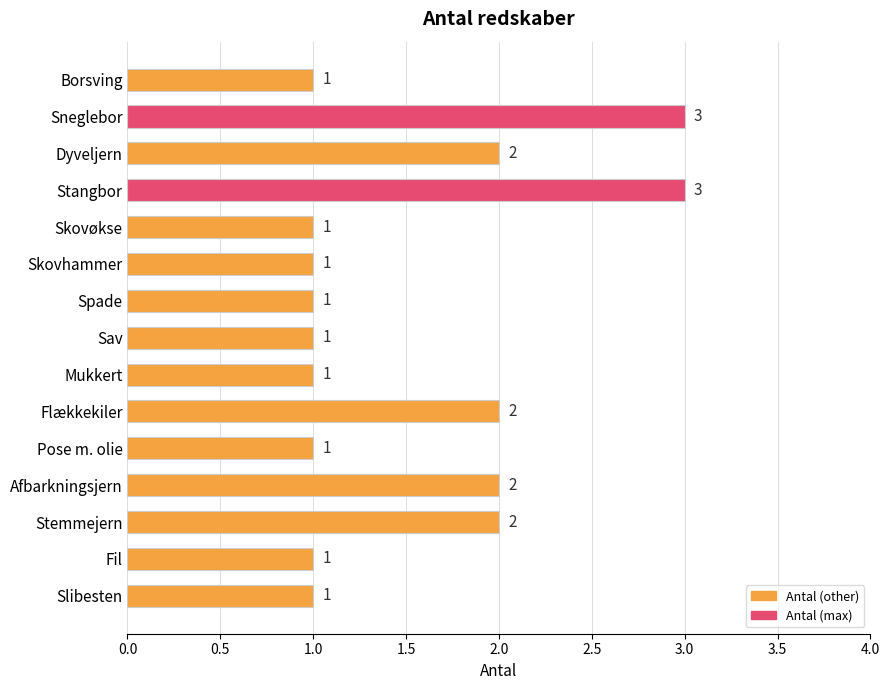

The chart shows a value of 1 at Pose m. olie. True or false?

True